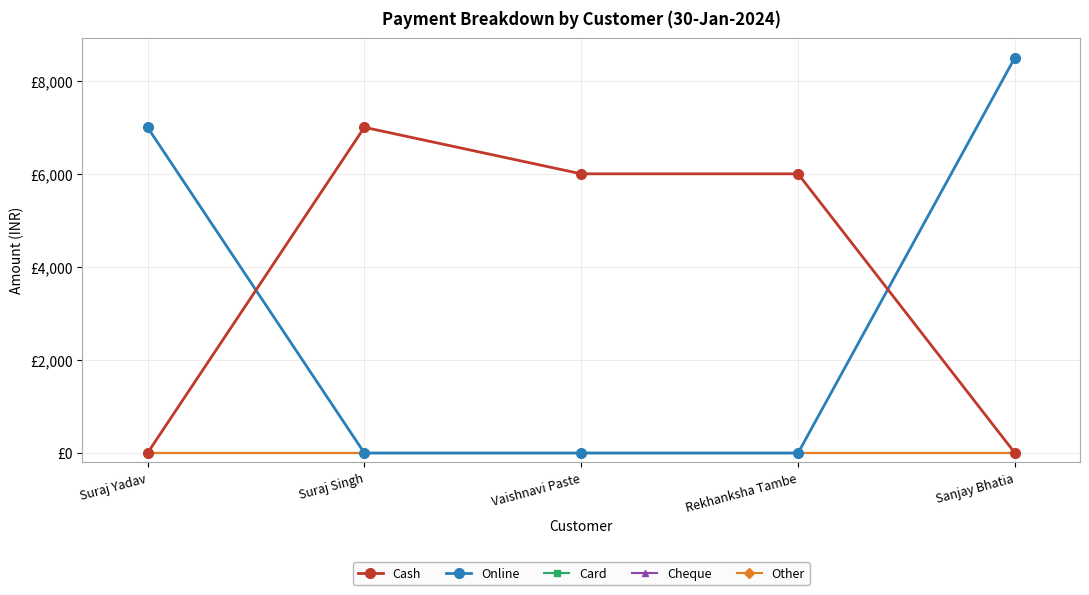

Is this an area chart (filled region under the line)?

No